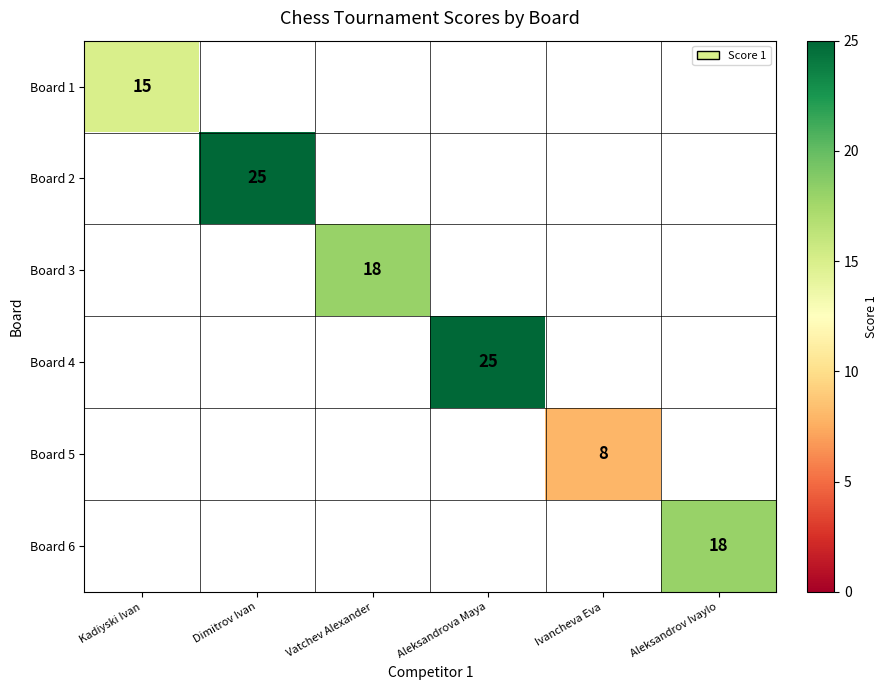

The Board 2 series shows 25 at Dimitrov Ivan. True or false?

True